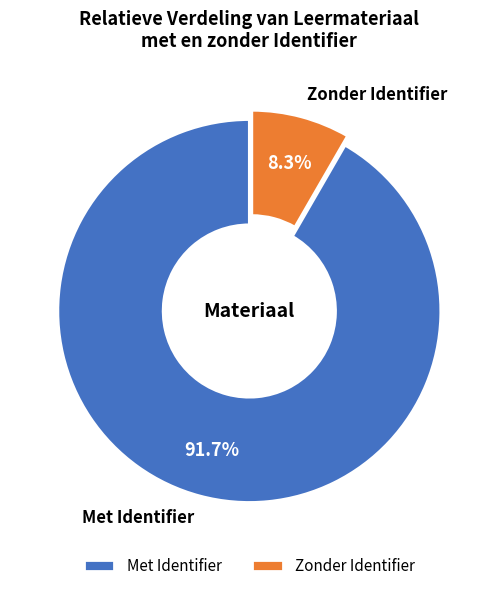

Is there a majority slice in this chart?

Yes